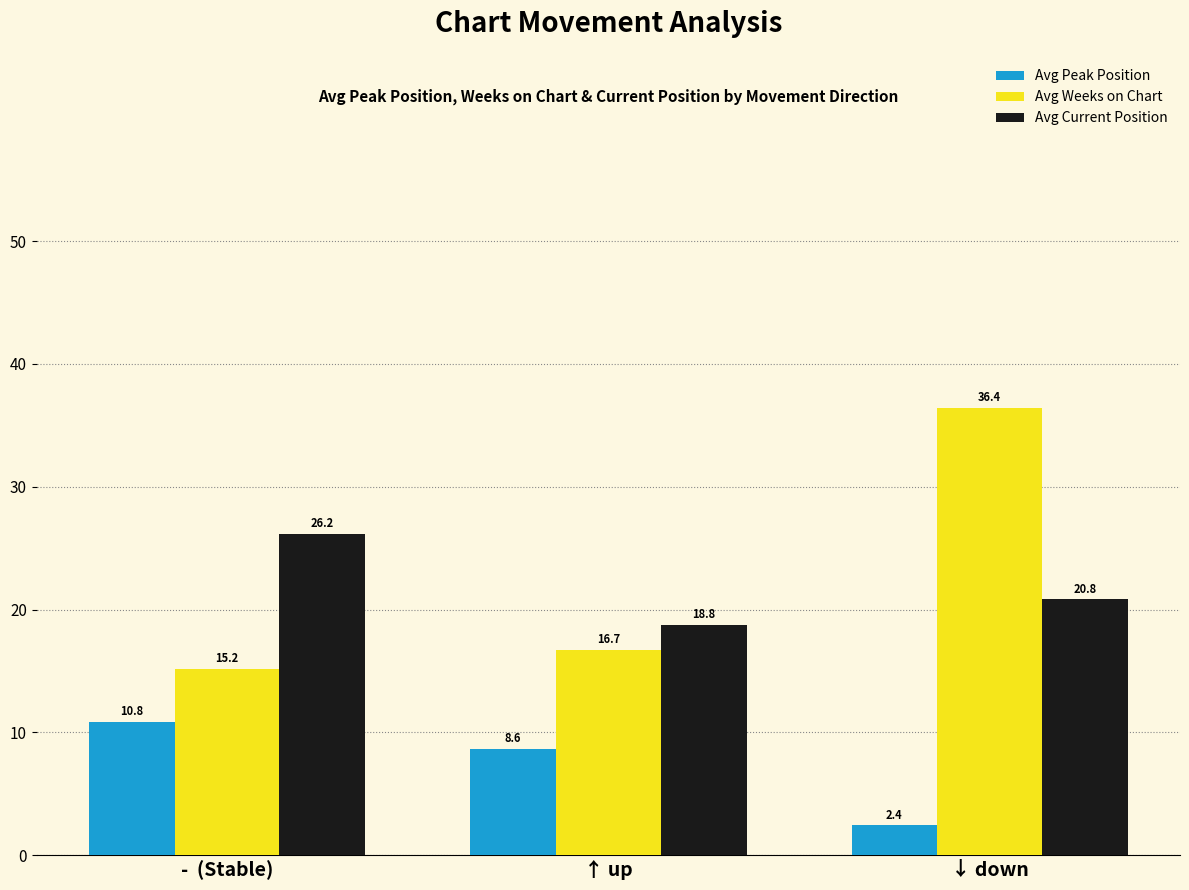

What is the label of the 2nd bar from the right?

↑ up